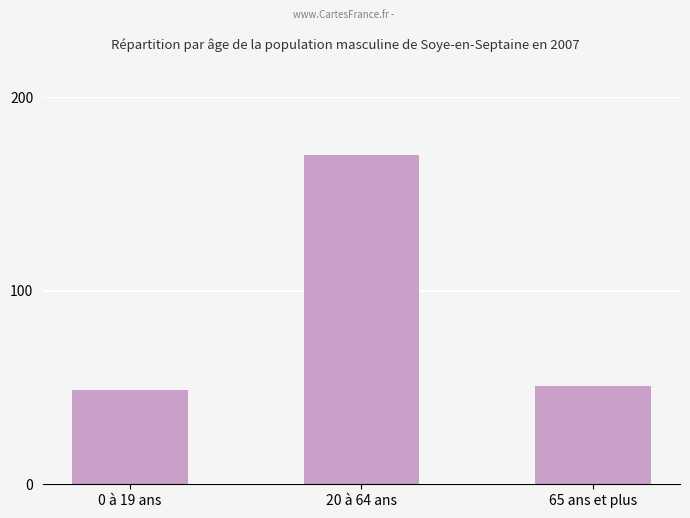

What is the approximate value at 20 à 64 ans, to the nearest 10?

170